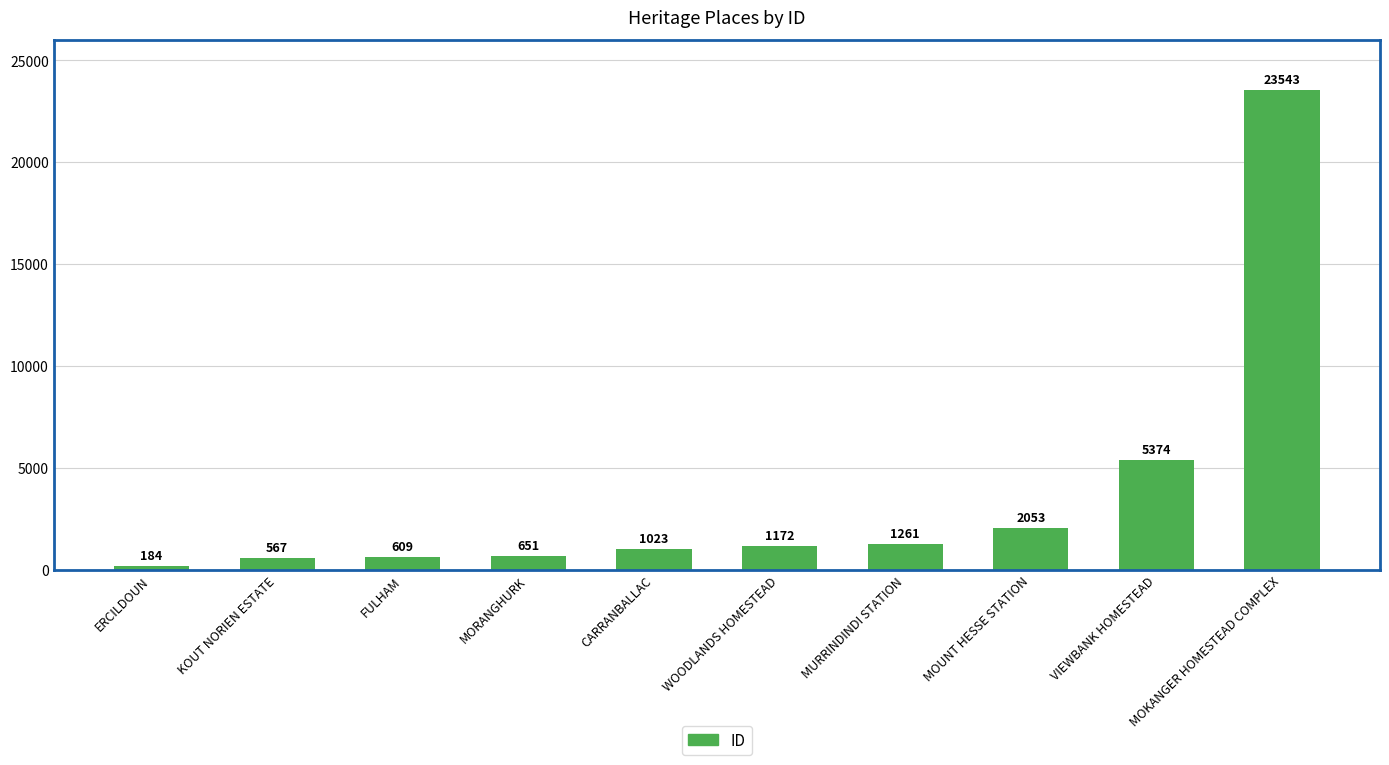

True or false: the data shows 39702 at MOKANGER HOMESTEAD COMPLEX.

False